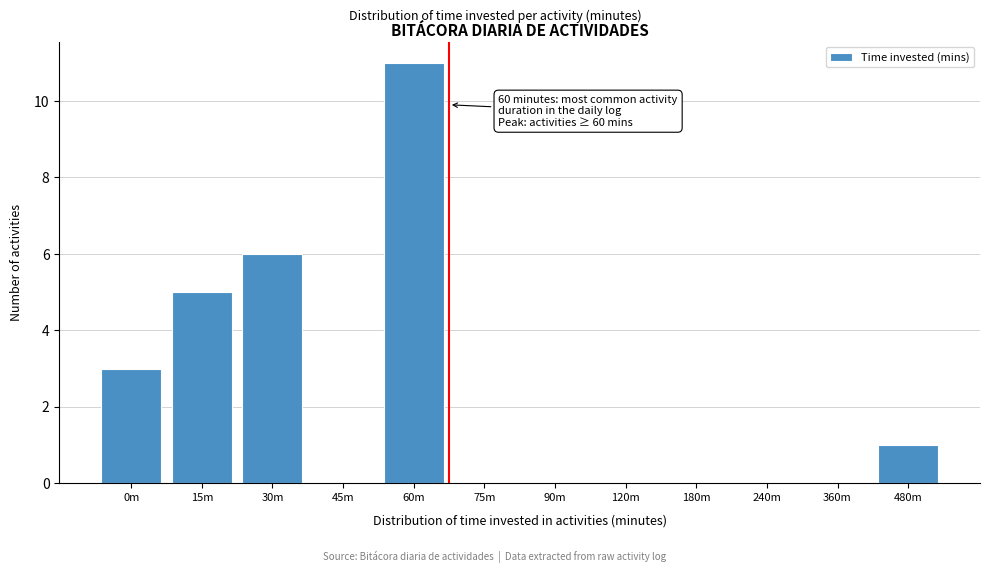

Reading left to right, extract all data points from this chart.

0m=3	15m=5	30m=6	45m=0	60m=11	75m=0	90m=0	120m=0	180m=0	240m=0	360m=0	480m=1